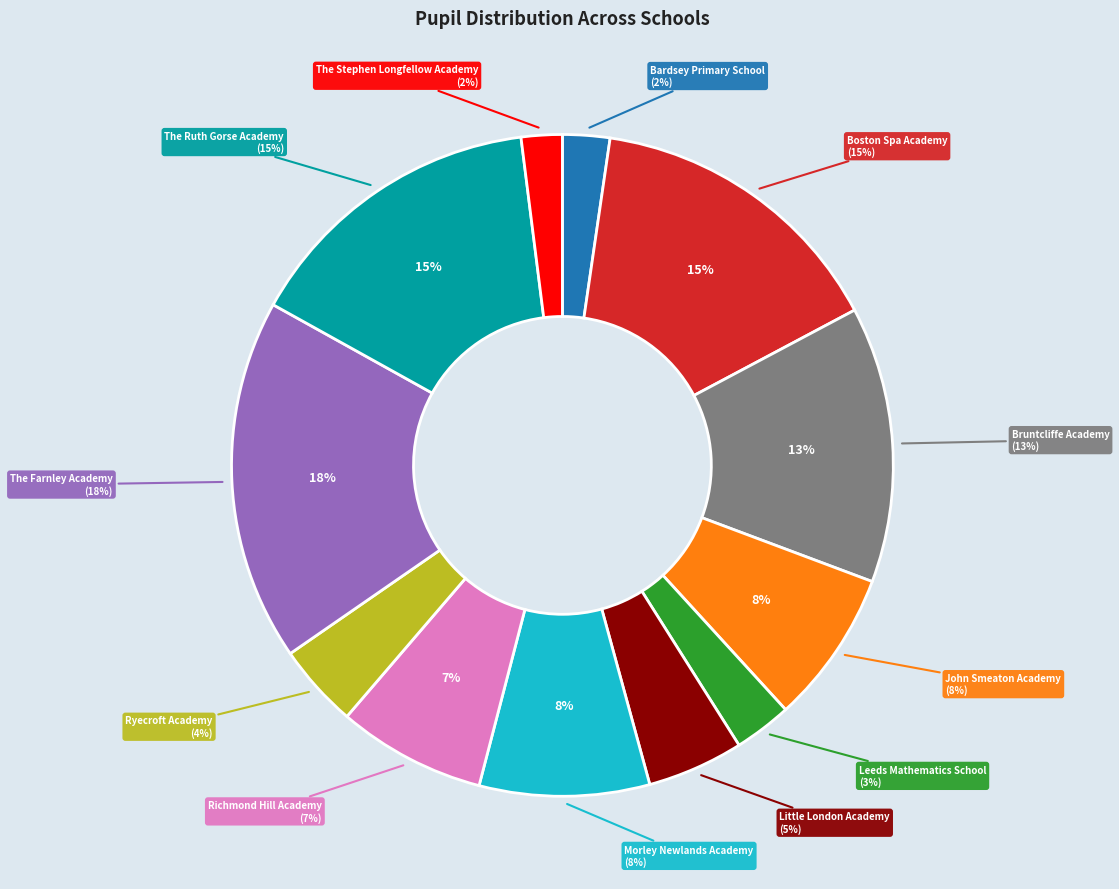

What percentage is the Ryecroft Academy slice, to the nearest percent?

4%